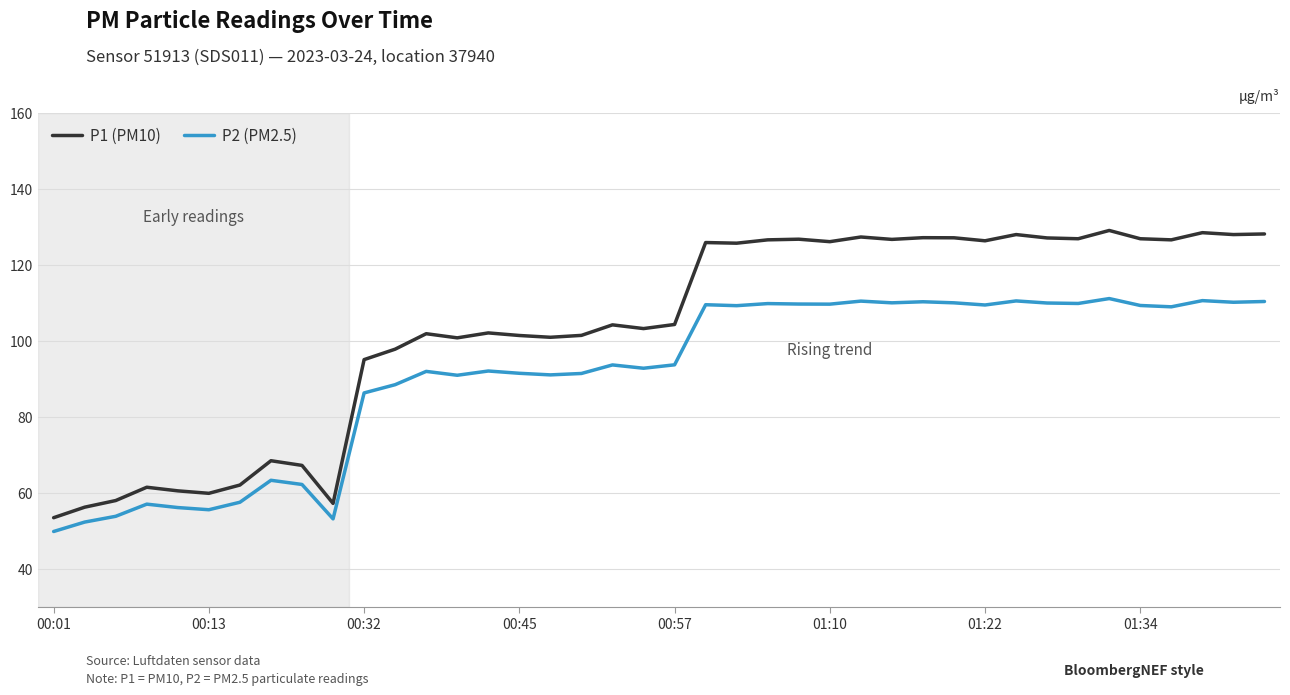

True or false: P2 (PM2.5) and P1 (PM10) cross at least once.

False